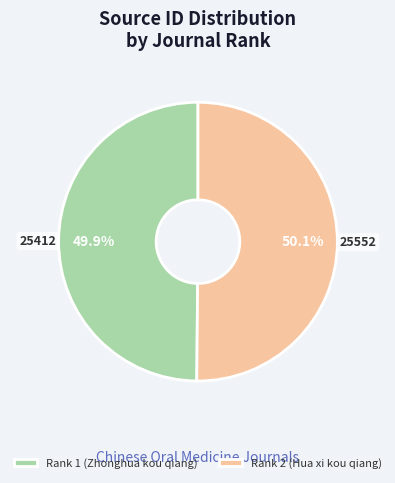

Approximately how many times larger is the value at Rank 1 (Zhonghua kou qiang) compared to Rank 2 (Hua xi kou qiang)?

1.0